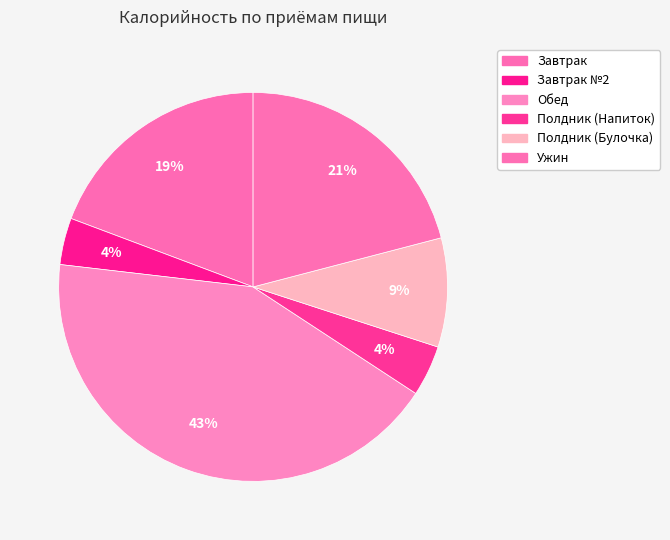

To the nearest percent, what is the difference between the largest and smallest slice percentages?

39%